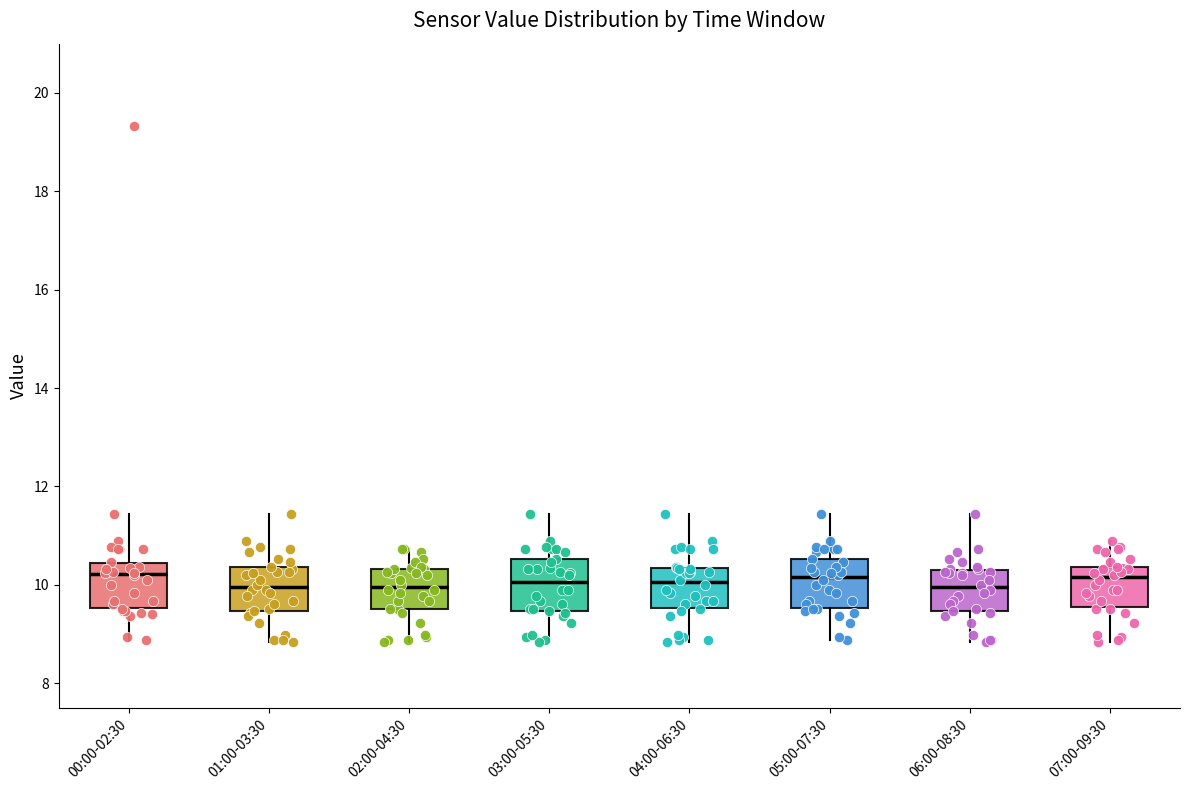

Reading left to right, read every box against the y-axis: the position of its median line, the range the box covers, and the ends of its whiskers. The values are not printed on the chart, so give them approximately, as read against the axis.

00:00-02:30: median 10.2, box 9.6 to 10.4, whiskers 8.8 to 11.4
01:00-03:30: median 10.0, box 9.4 to 10.4, whiskers 8.8 to 11.4
02:00-04:30: median 10.0, box 9.6 to 10.4, whiskers 8.8 to 10.8
03:00-05:30: median 10.0, box 9.4 to 10.6, whiskers 8.8 to 11.4
04:00-06:30: median 10.0, box 9.6 to 10.4, whiskers 8.8 to 11.4
05:00-07:30: median 10.2, box 9.6 to 10.6, whiskers 8.8 to 11.4
06:00-08:30: median 10.0, box 9.4 to 10.4, whiskers 8.8 to 11.4
07:00-09:30: median 10.2, box 9.6 to 10.4, whiskers 8.8 to 11.0